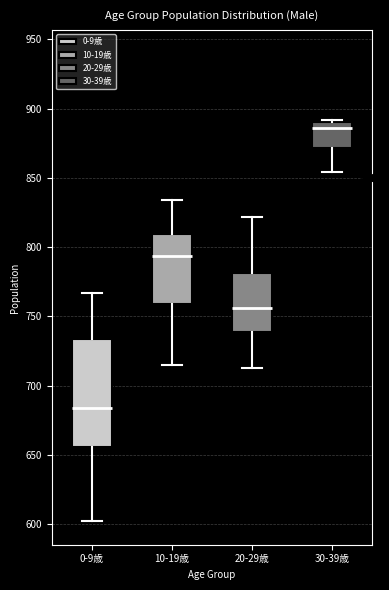

Where does the lower whisker of the box for 20-29歳 end on the y-axis? The values are not printed on the chart, so give them approximately, as read against the axis.

715